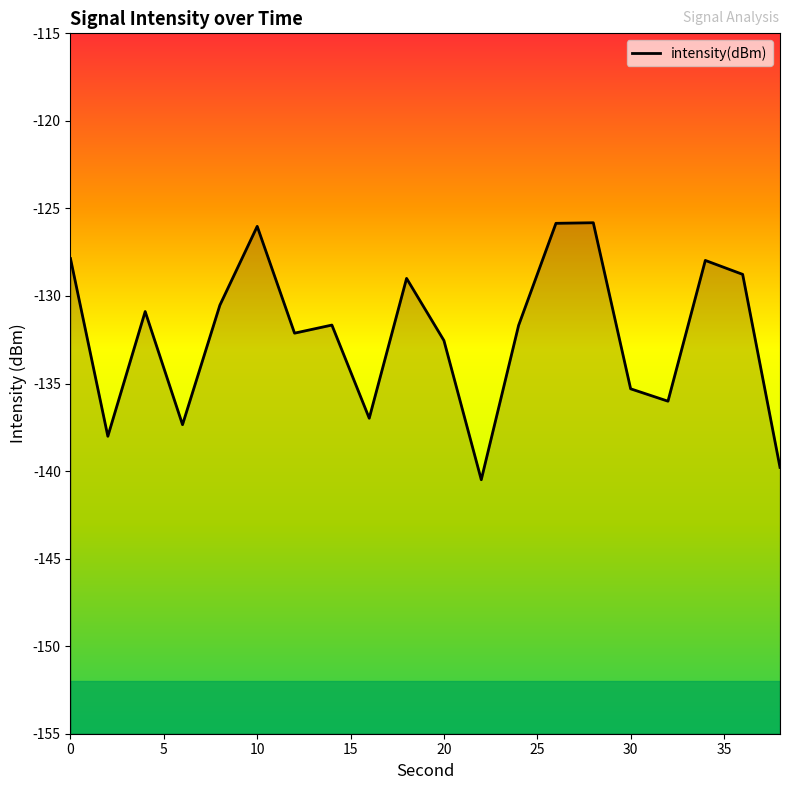

Is it true that the value at 30 is -135.3?

True